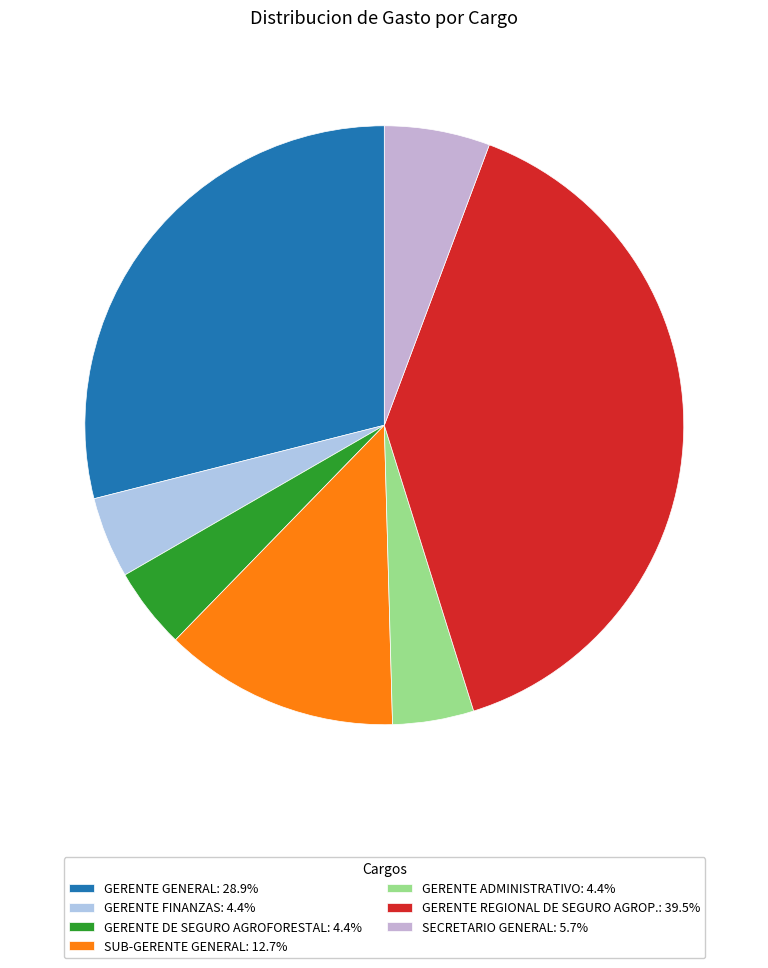

How many segments does this pie chart have?

7